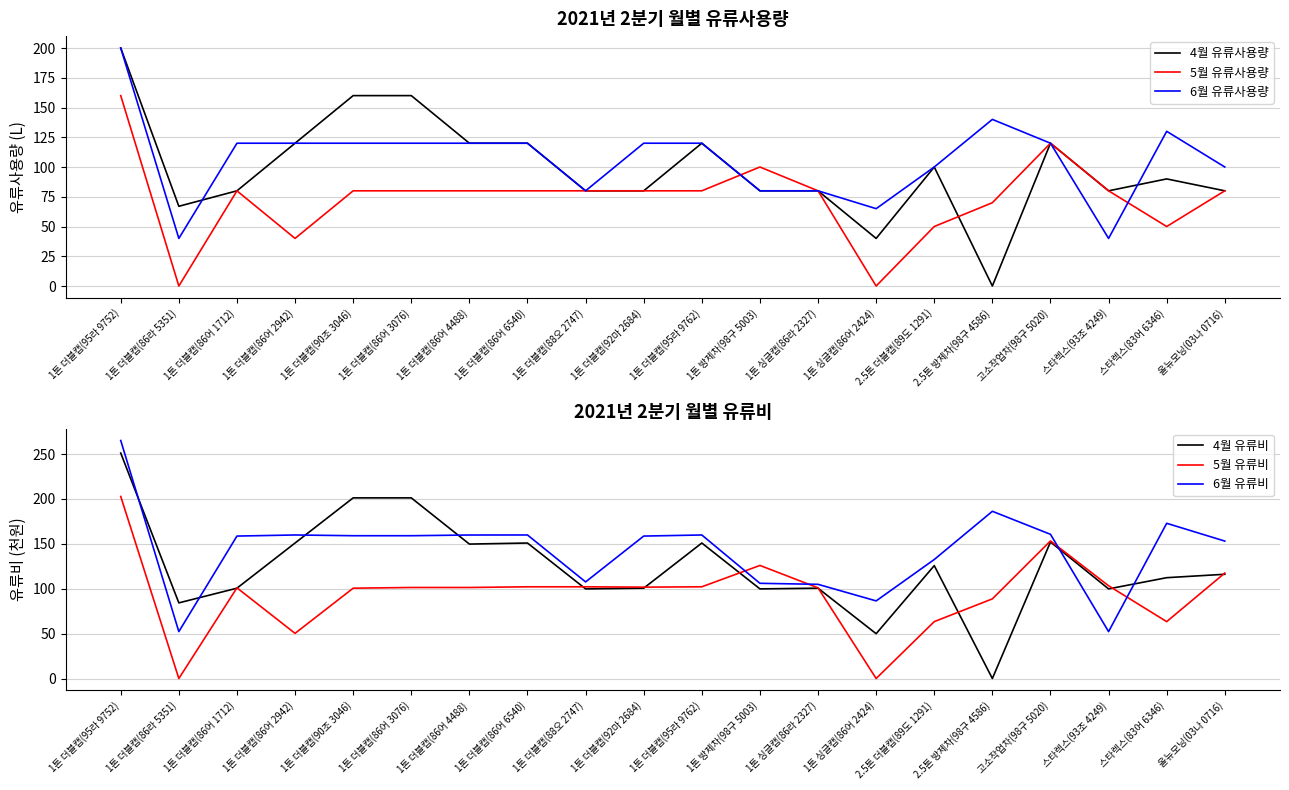

Rank the series by their maximum value, from highest to lowest.

6월 유류비, 4월 유류비, 5월 유류비, 4월 유류사용량, 6월 유류사용량, 5월 유류사용량